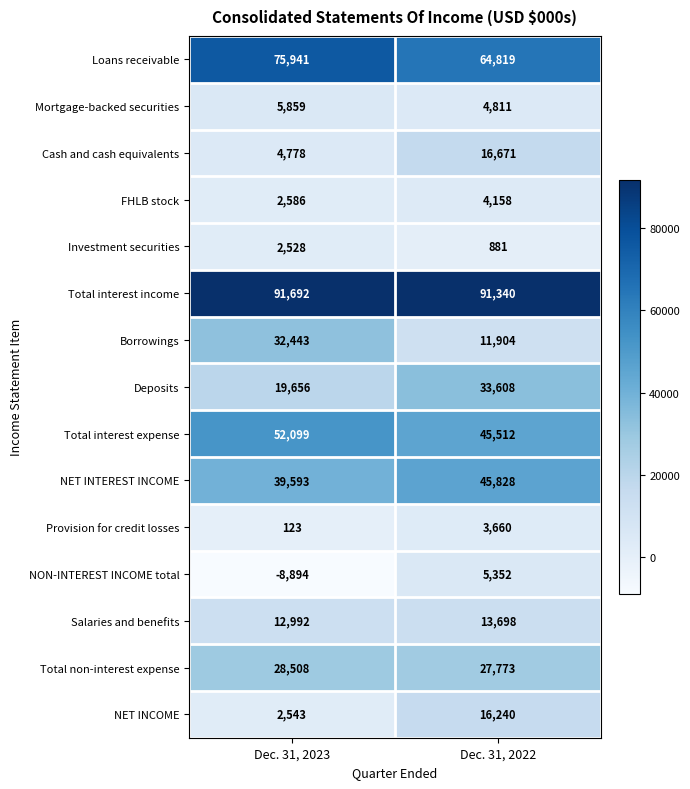

What is the highest value of the Loans receivable series?

75941